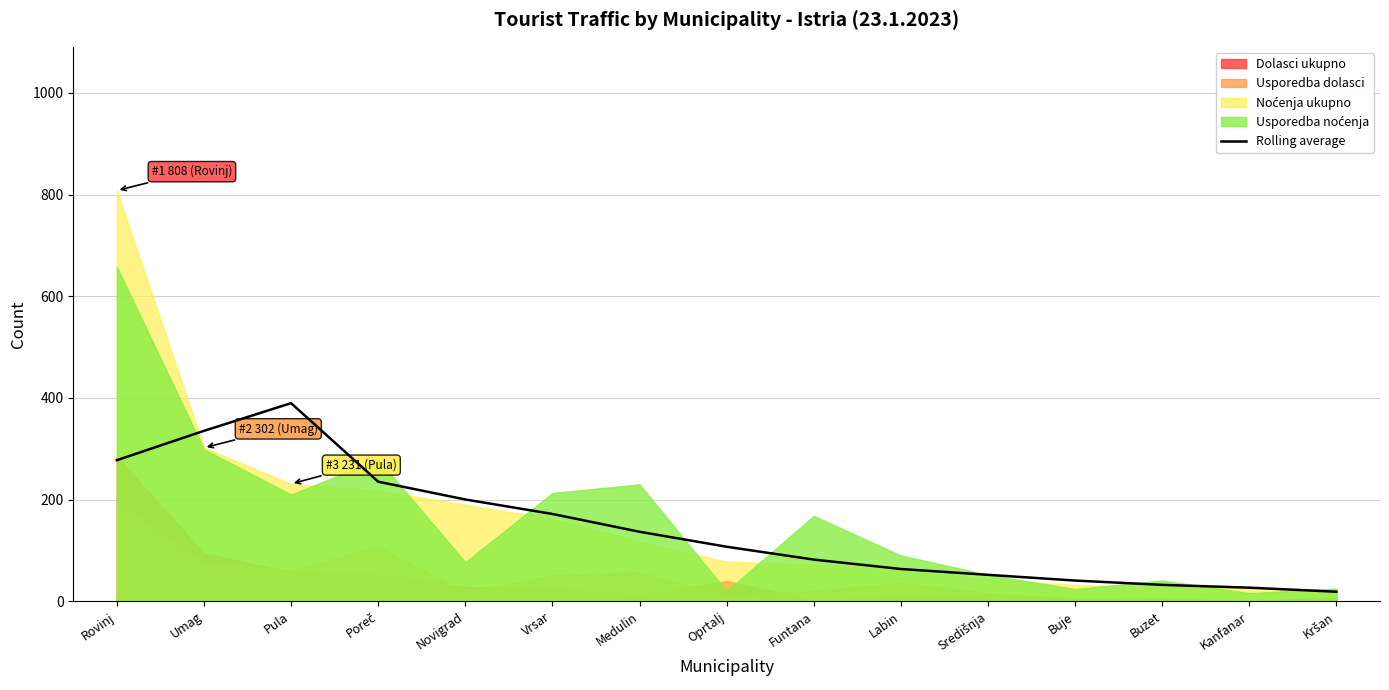

What is the sum of all values?

2169.8